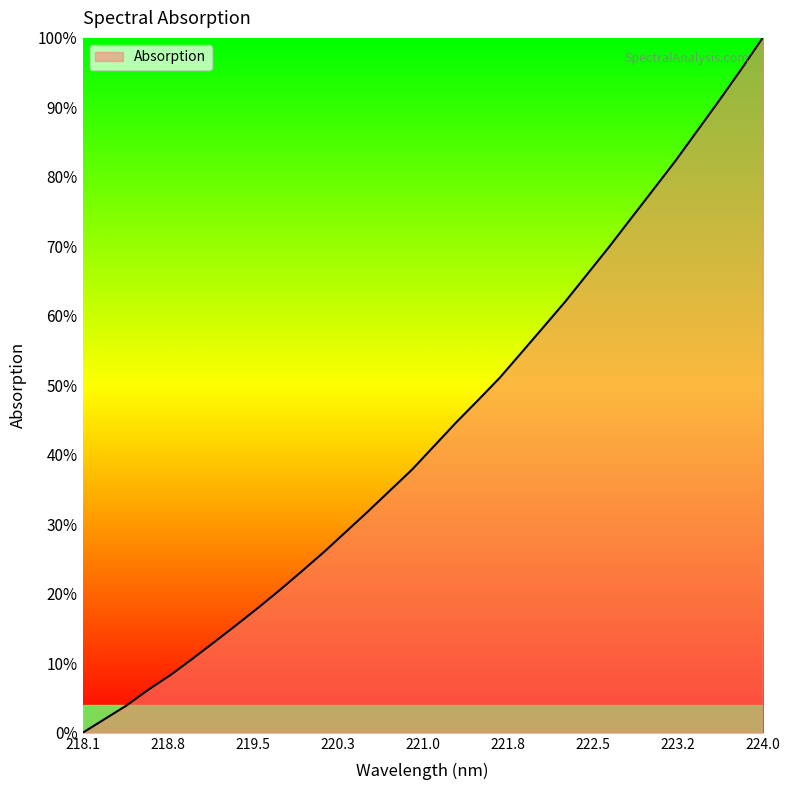

Is this an area chart (filled region under the line)?

Yes